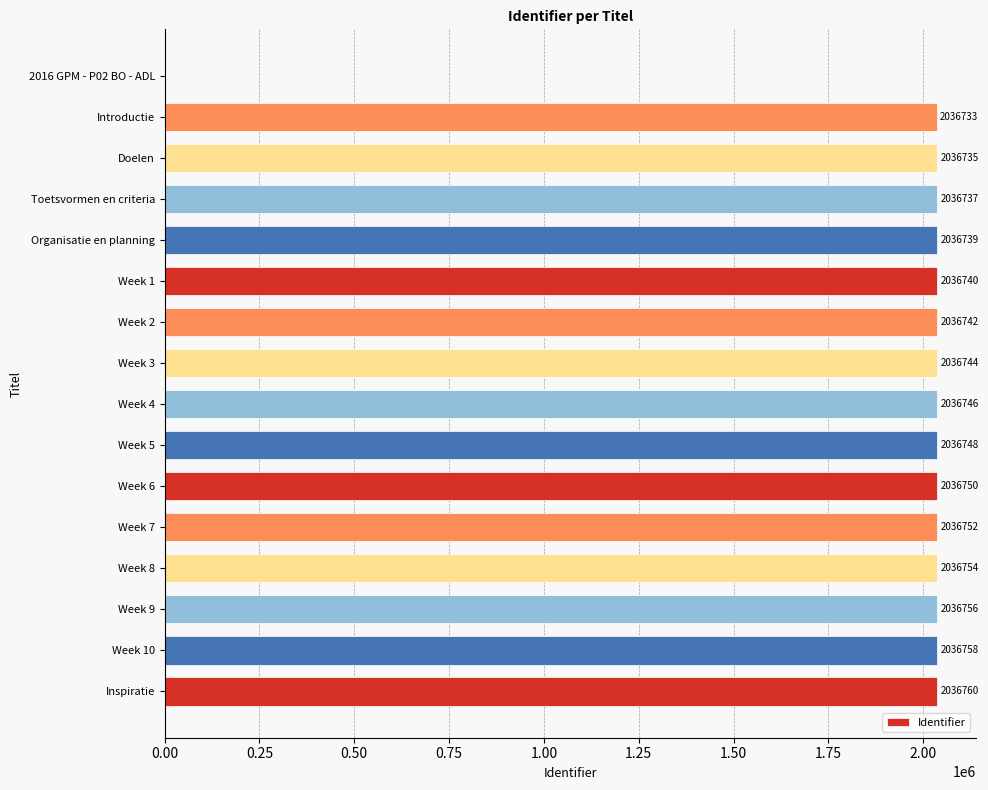

Which category has the highest value across all series?

Inspiratie